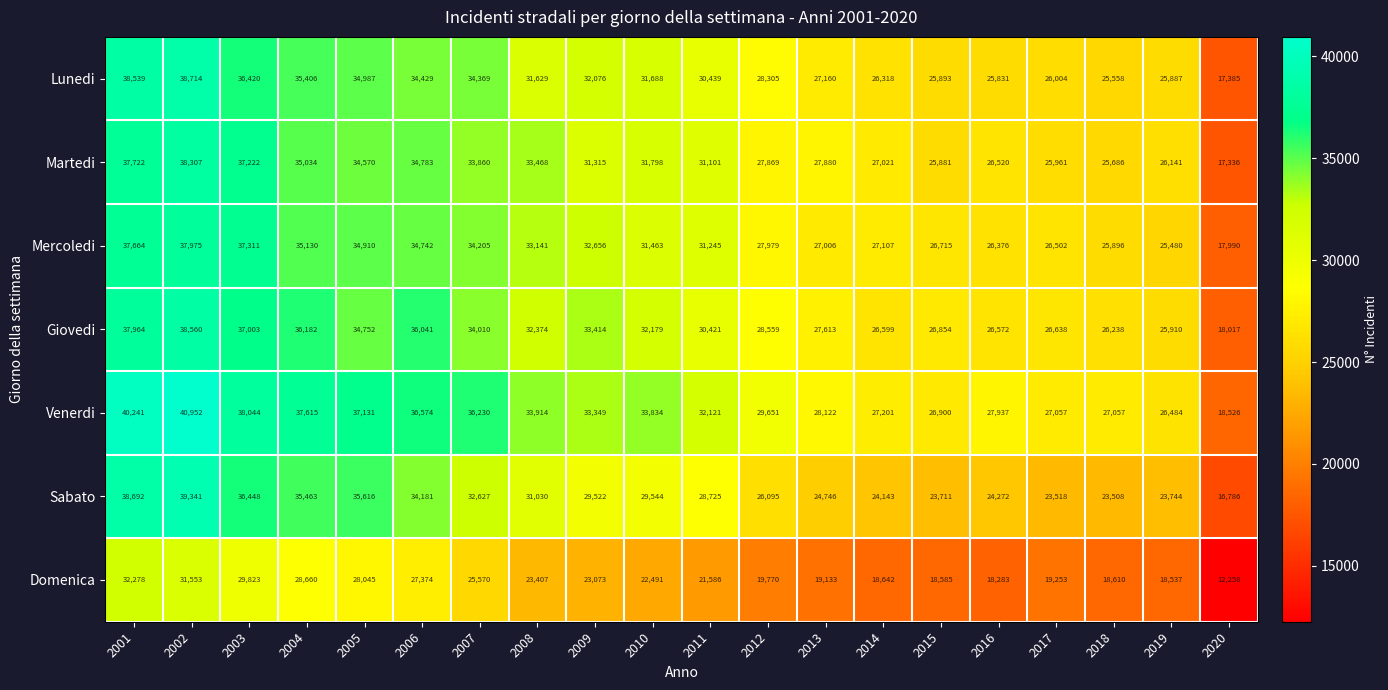

Which category has the lowest value across all series?

2020